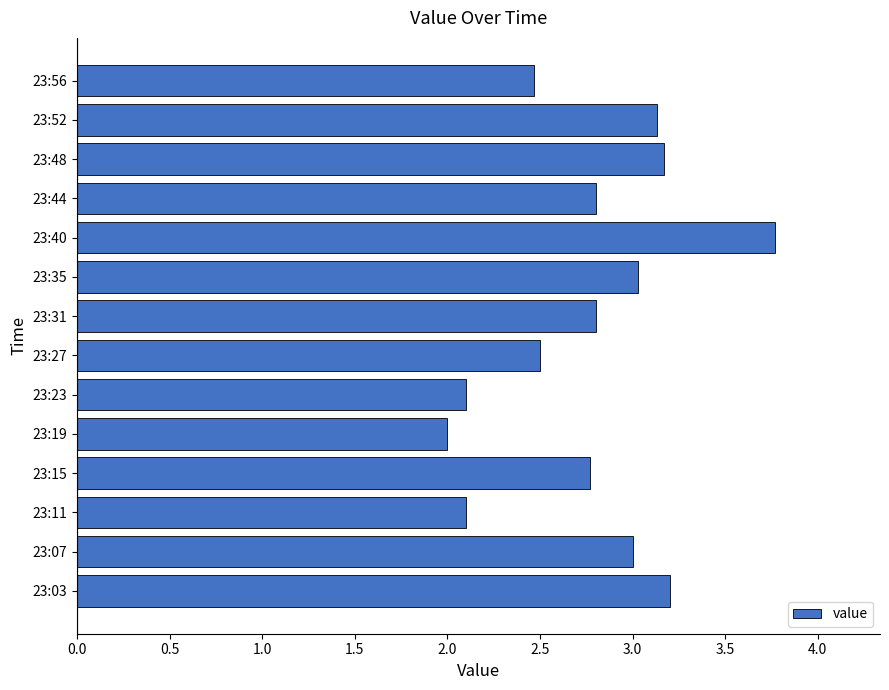

Are the bars grouped side by side (vs. stacked)?

No